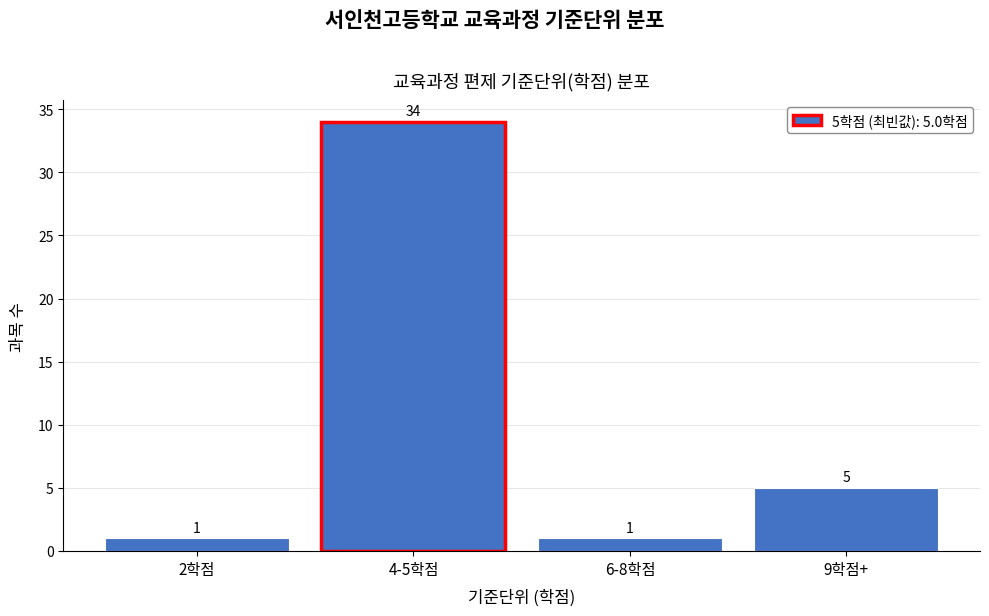

Reading left to right, what are all the values shown in this chart?

1	34	1	5